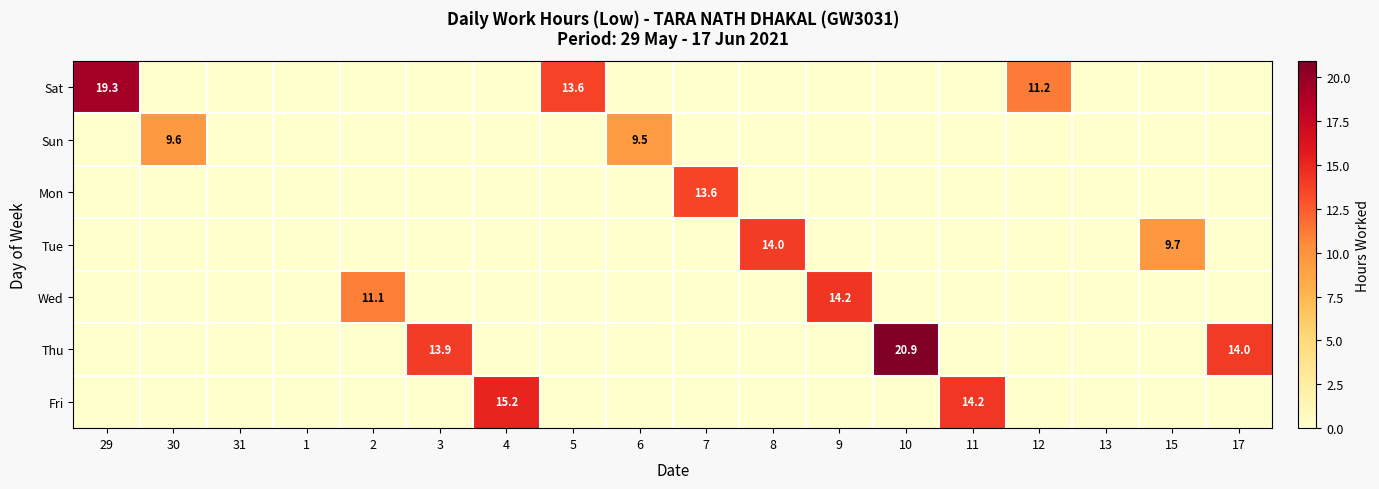

At 11, list the series in order from smallest to largest.

Sat, Sun, Mon, Tue, Wed, Thu, Fri